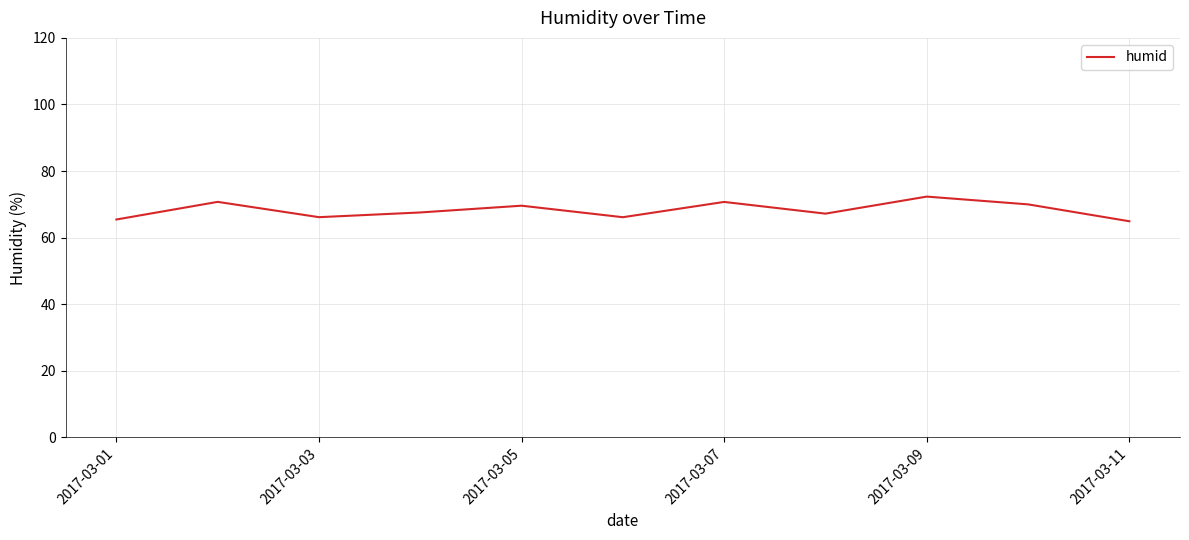

What is the maximum value shown in the chart?

72.3